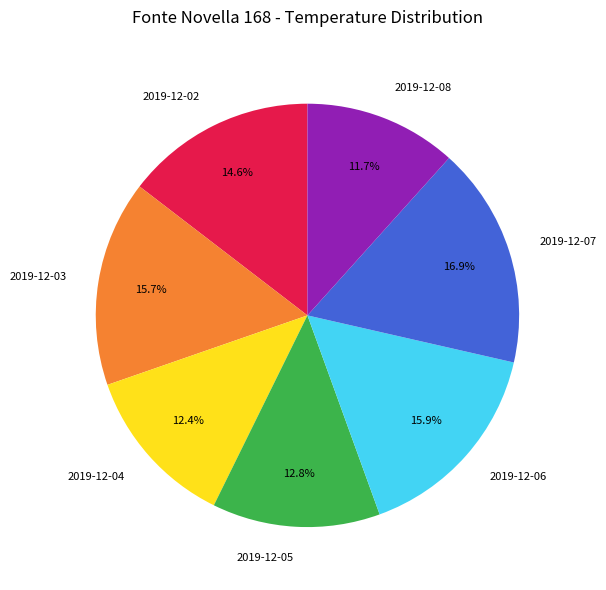

Do 2019-12-06 and 2019-12-04 together represent more than half of the pie?

No